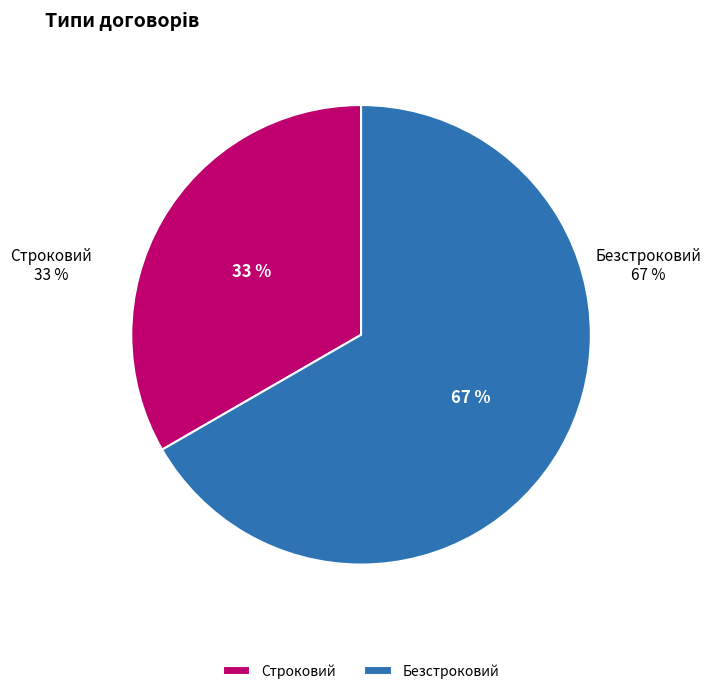

How many slices are in this pie chart?

2